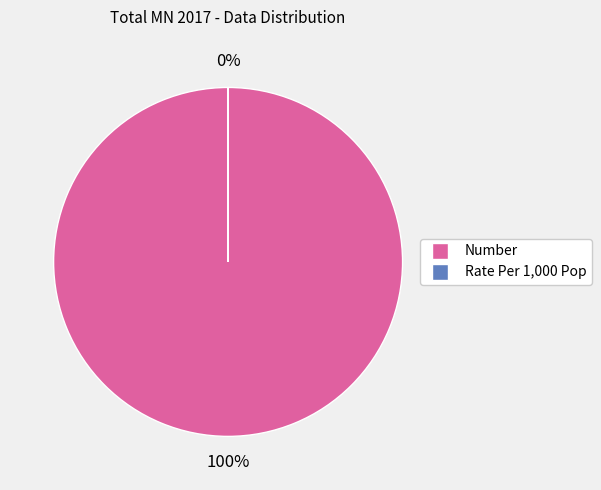

Is there any slice that represents more than half of the pie?

Yes